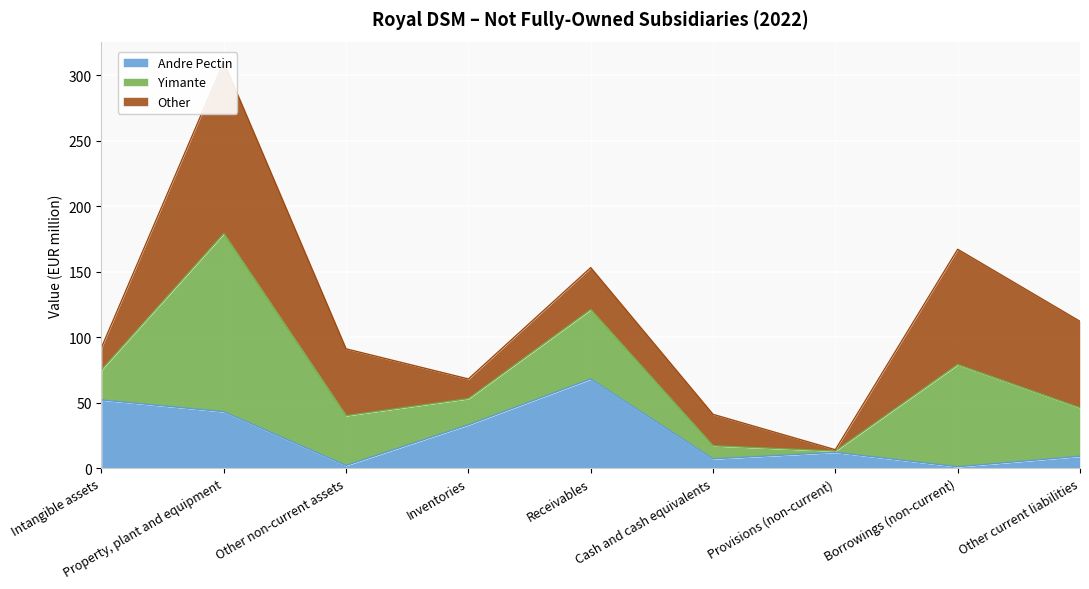

True or false: Andre Pectin and Yimante cross at least once.

False